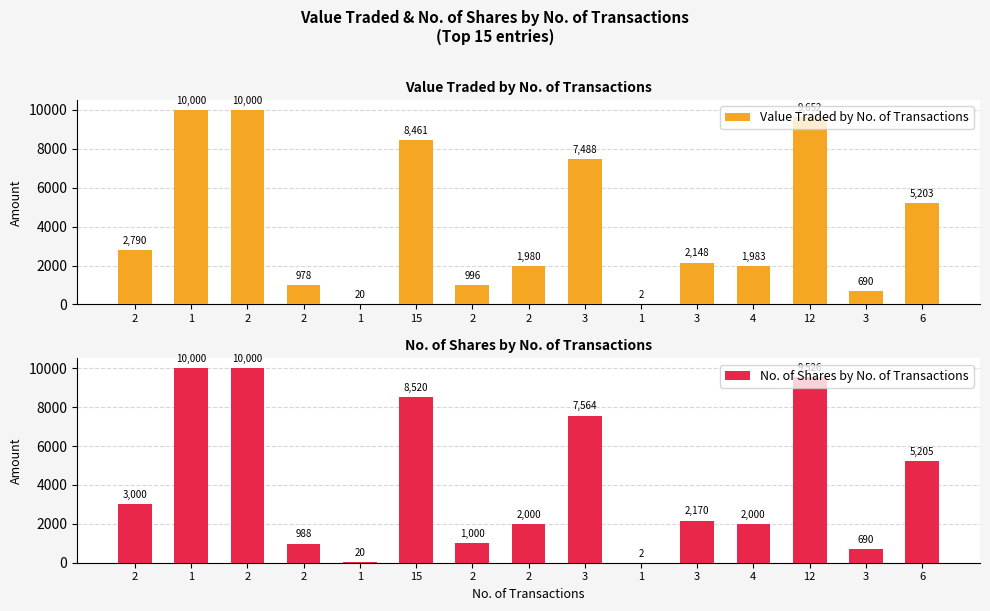

Reading left to right, what are all the values shown in this chart?

Value Traded by No. of Transactions: 2790	10000	10000	978	20	8461	996	1980	7488	2	2148	1983	9652	690	5203
No. of Shares by No. of Transactions: 3000	10000	10000	988	20	8520	1000	2000	7564	2	2170	2000	9526	690	5205